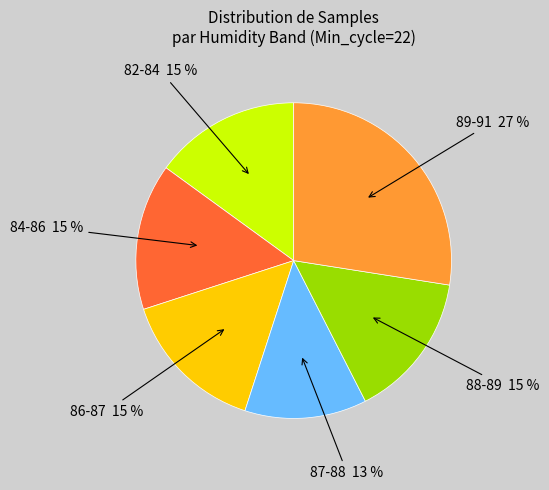

To the nearest percent, what is the average slice percentage?

17%